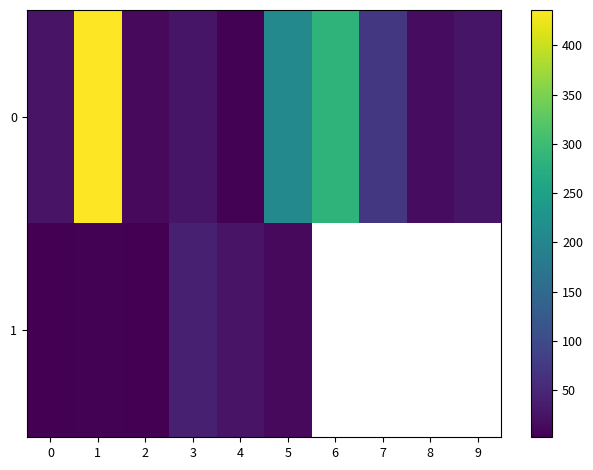

What is the difference between the 0 values at 4 and 0?

21.0